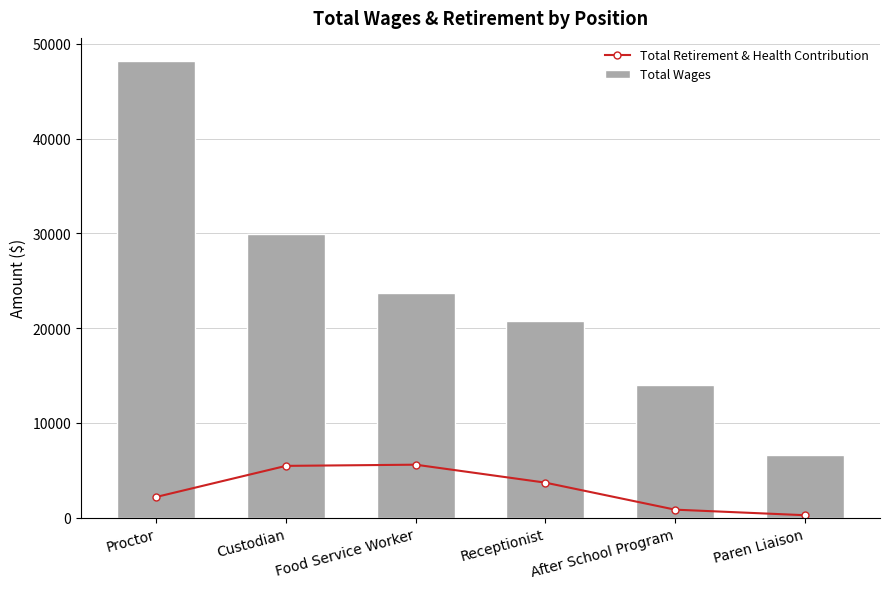

What is the spread (max minus min) of values at Receptionist?

17030.0